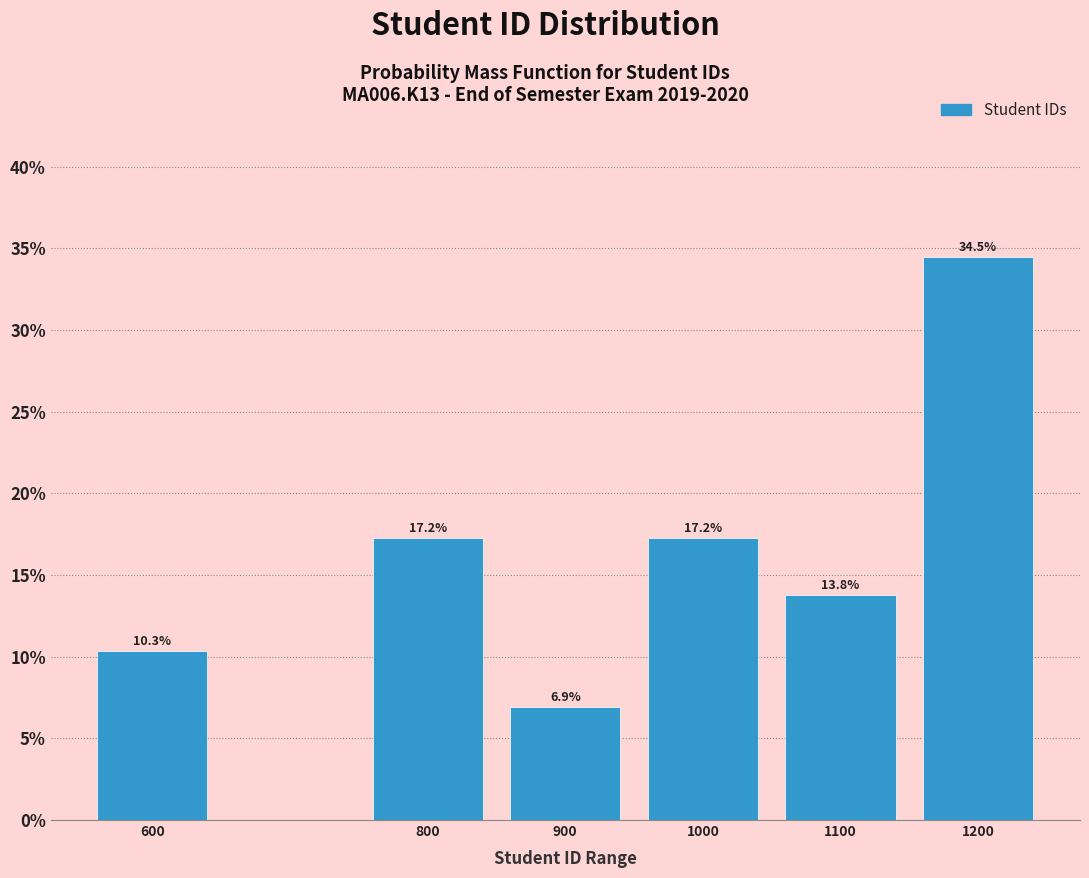

Reading left to right, extract all data points from this chart.

10.3	17.2	6.9	17.2	13.8	34.5